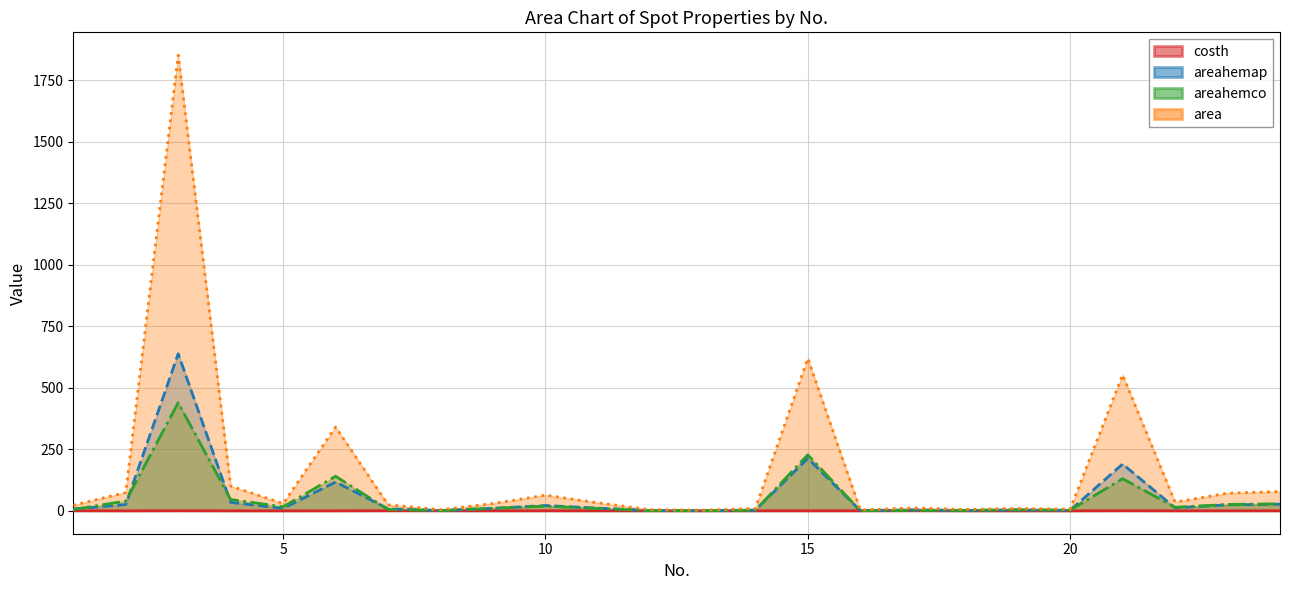

What is the difference between the highest and lowest values at 10?

63.4